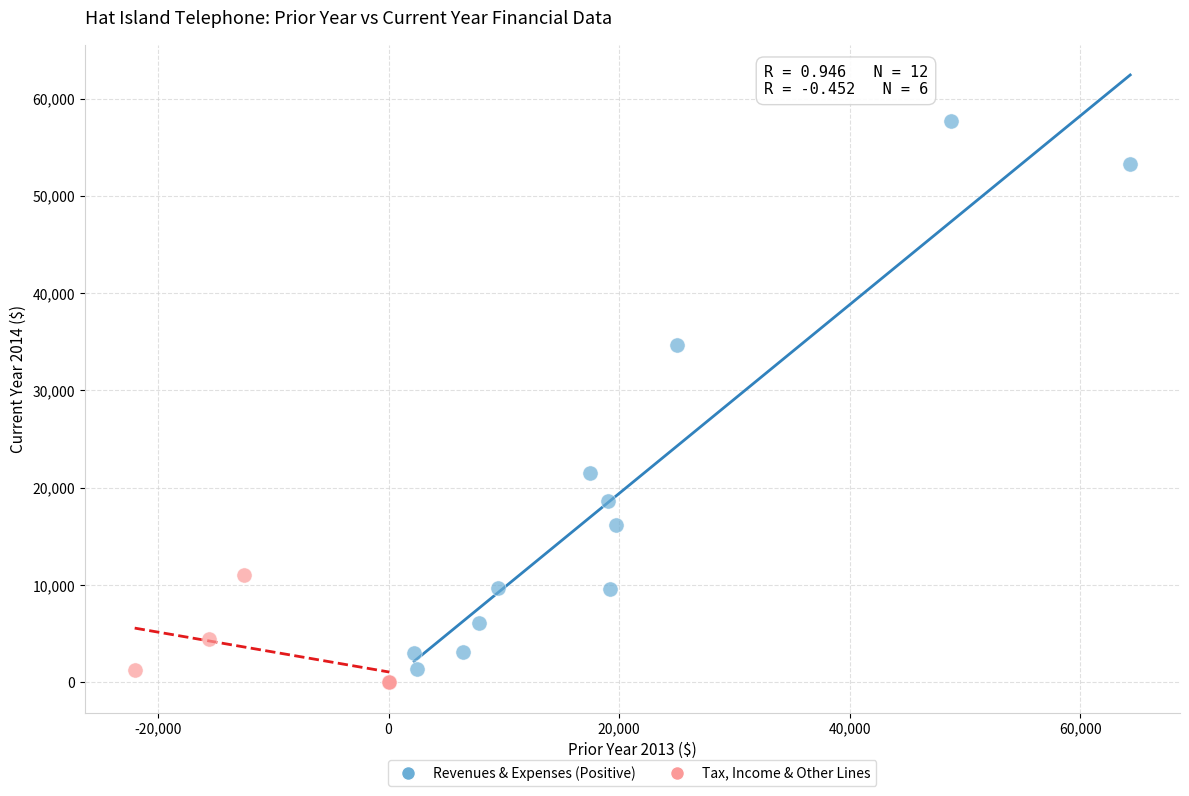

Which series has the largest Y range (max minus min)?

Revenues & Expenses (Positive)